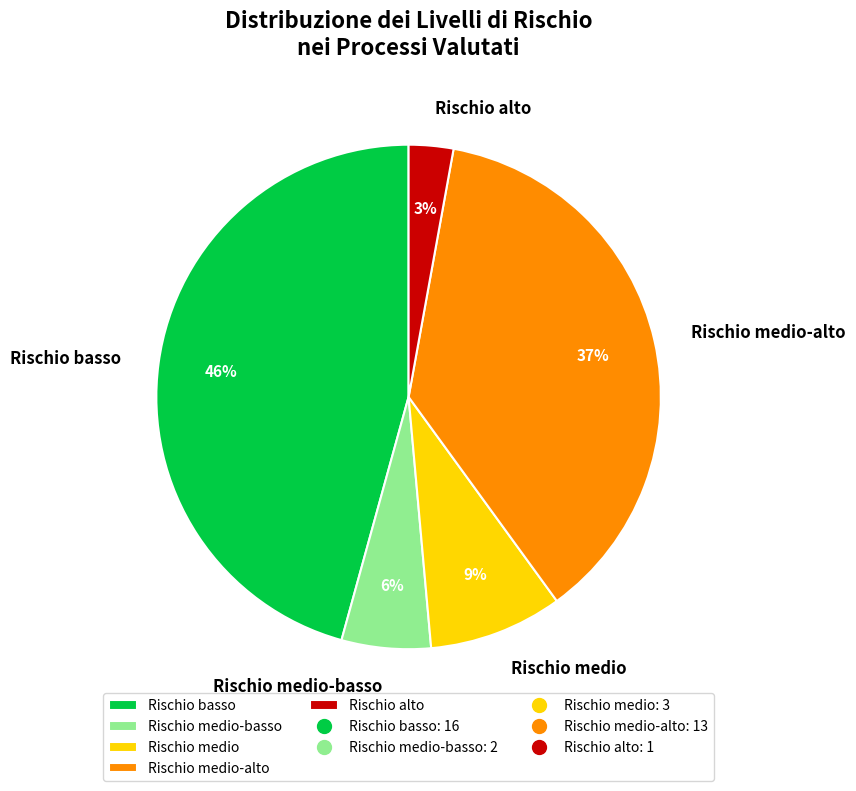

Is the sum of Rischio medio and Rischio medio-alto greater than half?

No